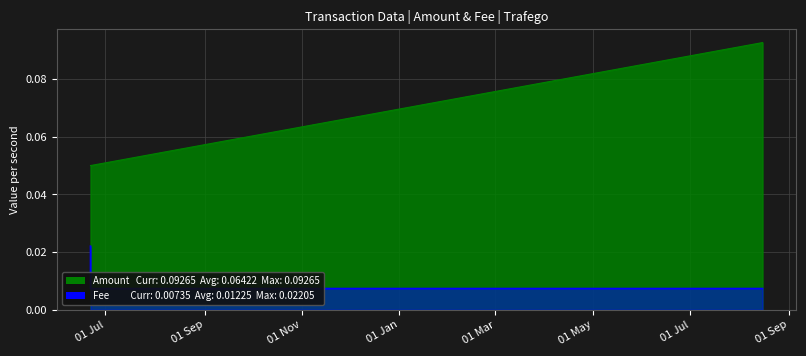

At which category does the chart reach its minimum across all series?

2019-06-21 14:54:57